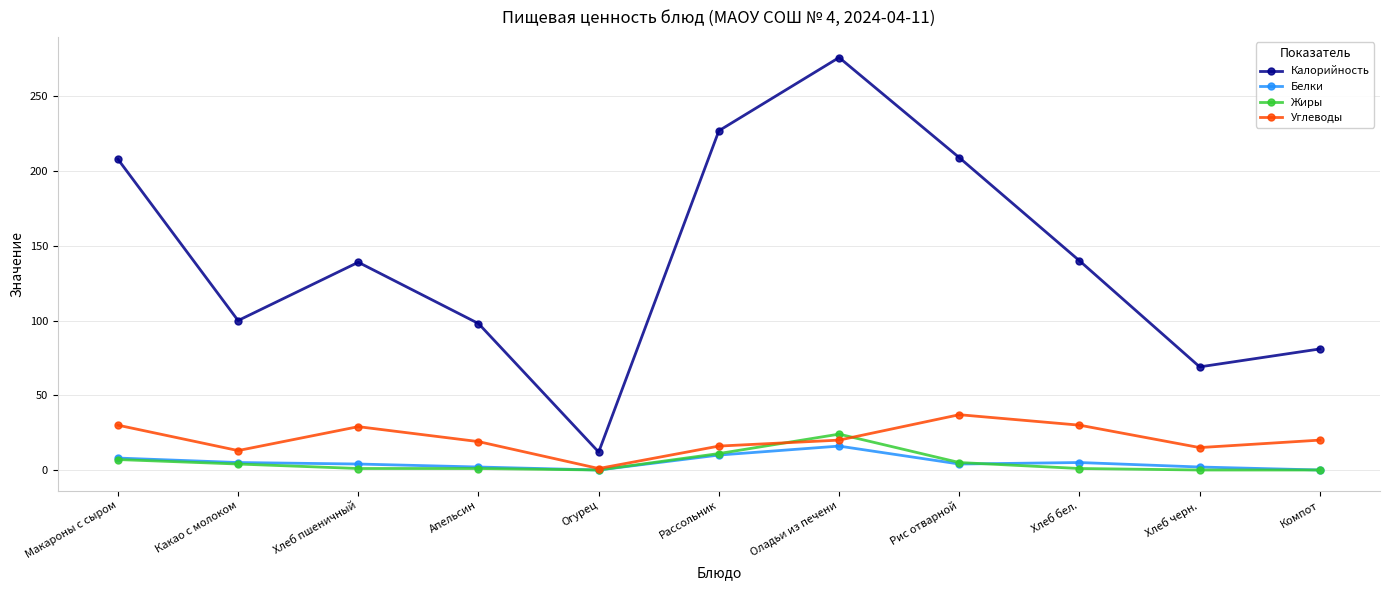

True or false: Калорийность and Углеводы cross at least once.

False